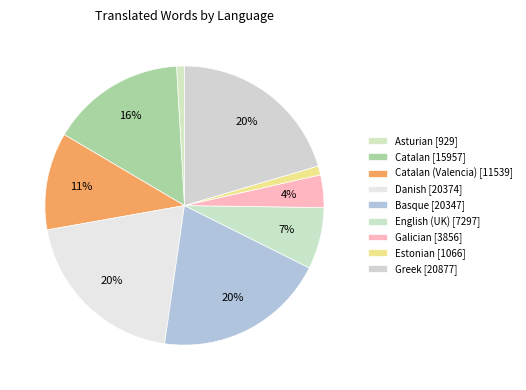

How many slices are in this pie chart?

9